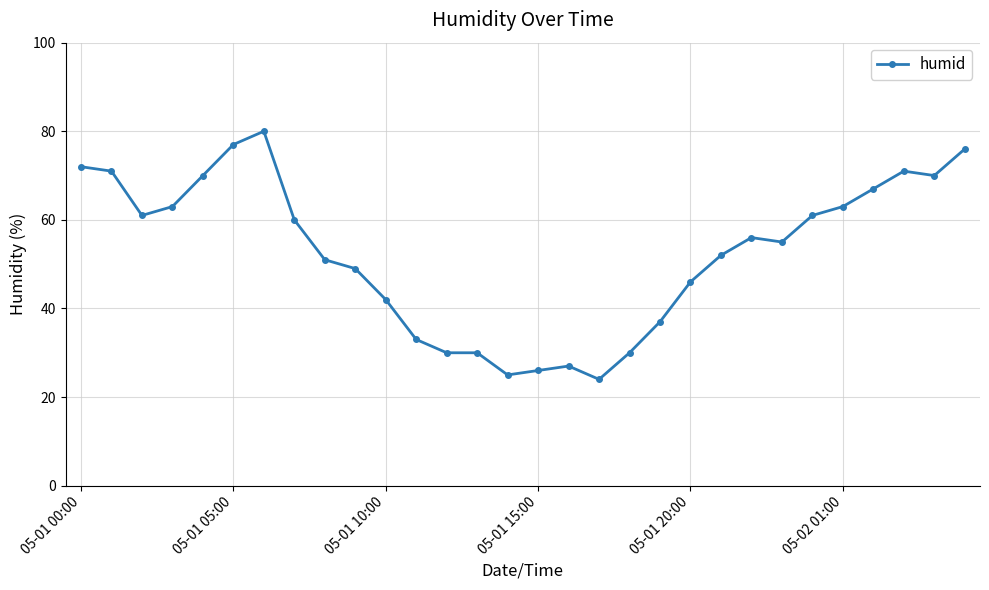

How many distinct data groups are displayed?

1